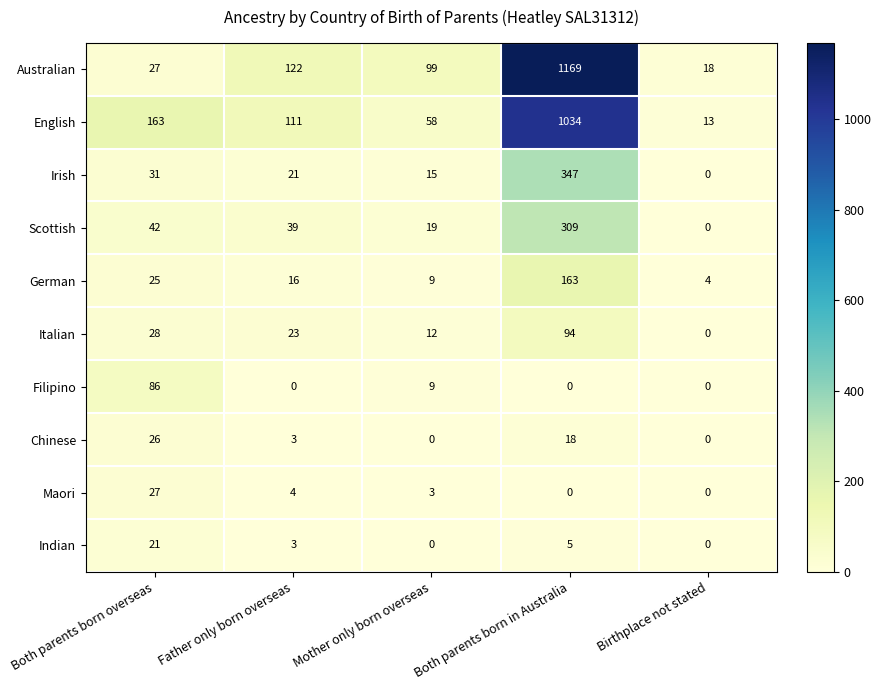

What is the difference between the second highest and minimum values in the Australian series?

104